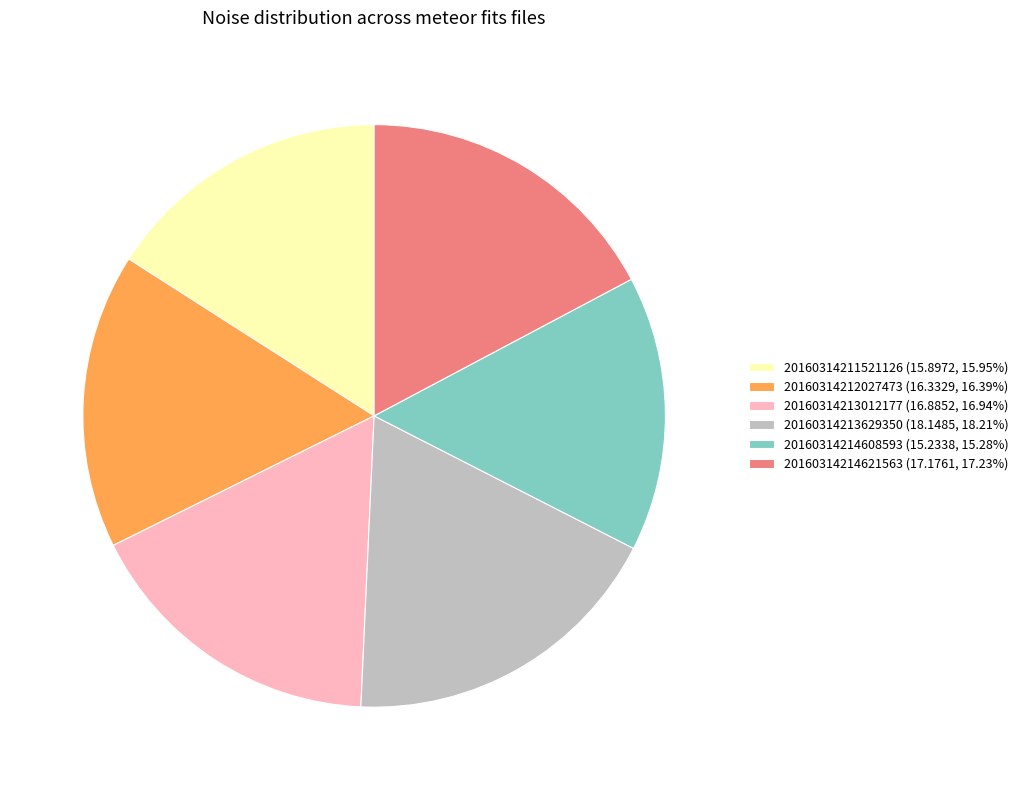

Is there a majority slice in this chart?

No